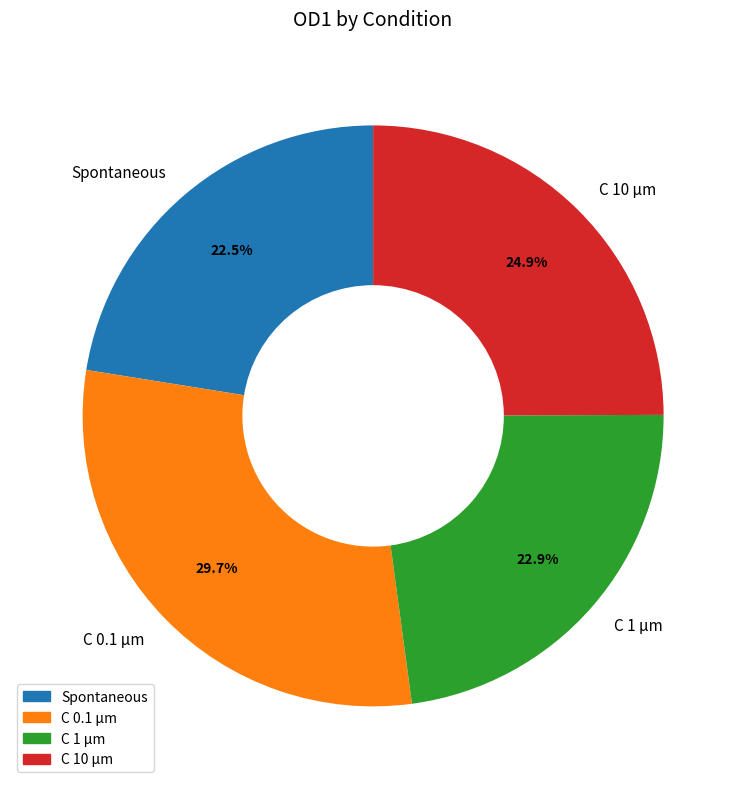

Do Spontaneous and C 0.1 µm together represent more than half of the pie?

Yes